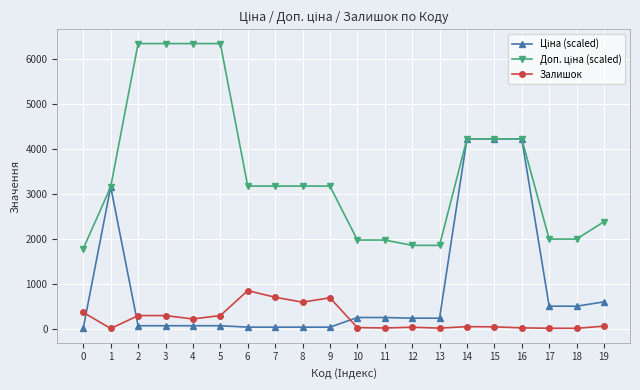

Where is the first local minimum for Залишок?

1